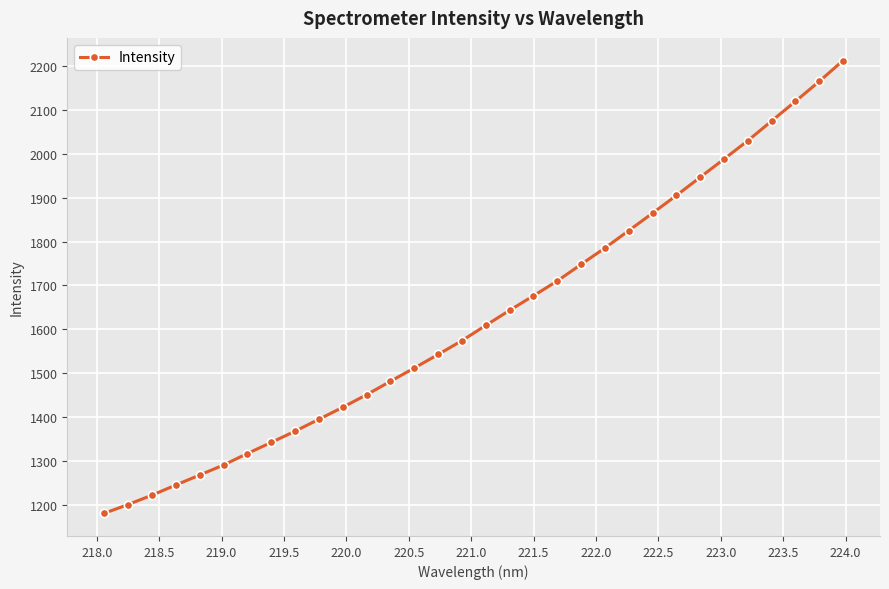

True or false: the data has more than 2 interior local peaks.

False